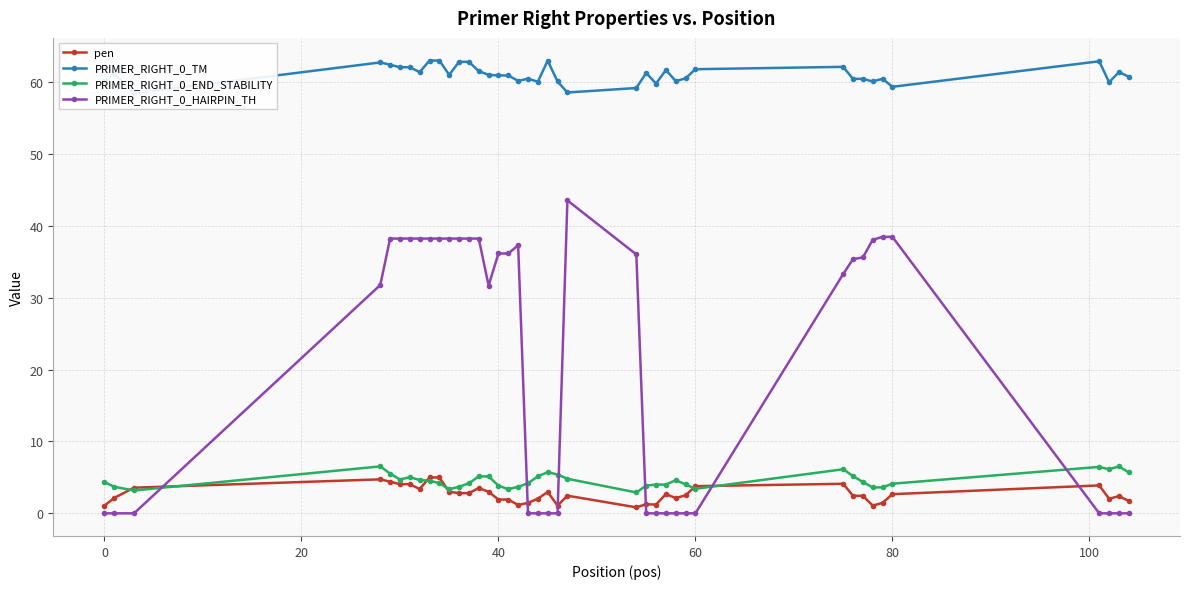

True or false: PRIMER_RIGHT_0_HAIRPIN_TH and PRIMER_RIGHT_0_END_STABILITY intersect in this chart.

True